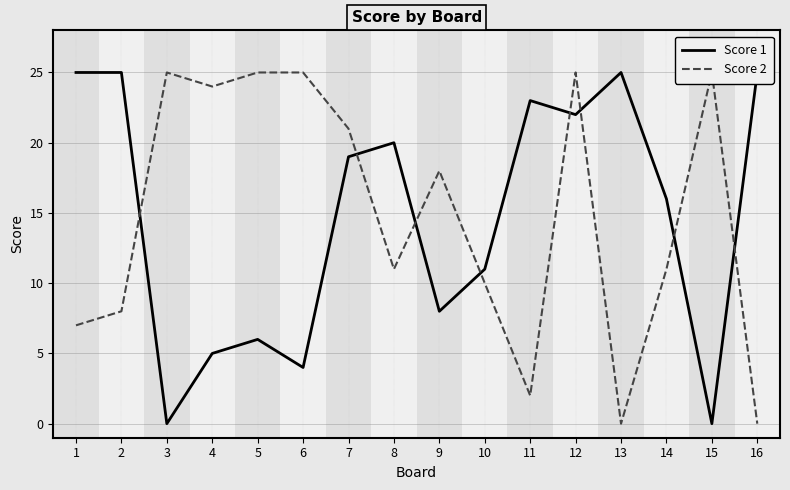

Rank the categories by Score 2 value from highest to lowest.

3, 5, 6, 12, 15, 4, 7, 9, 8, 14, 10, 2, 1, 11, 13, 16